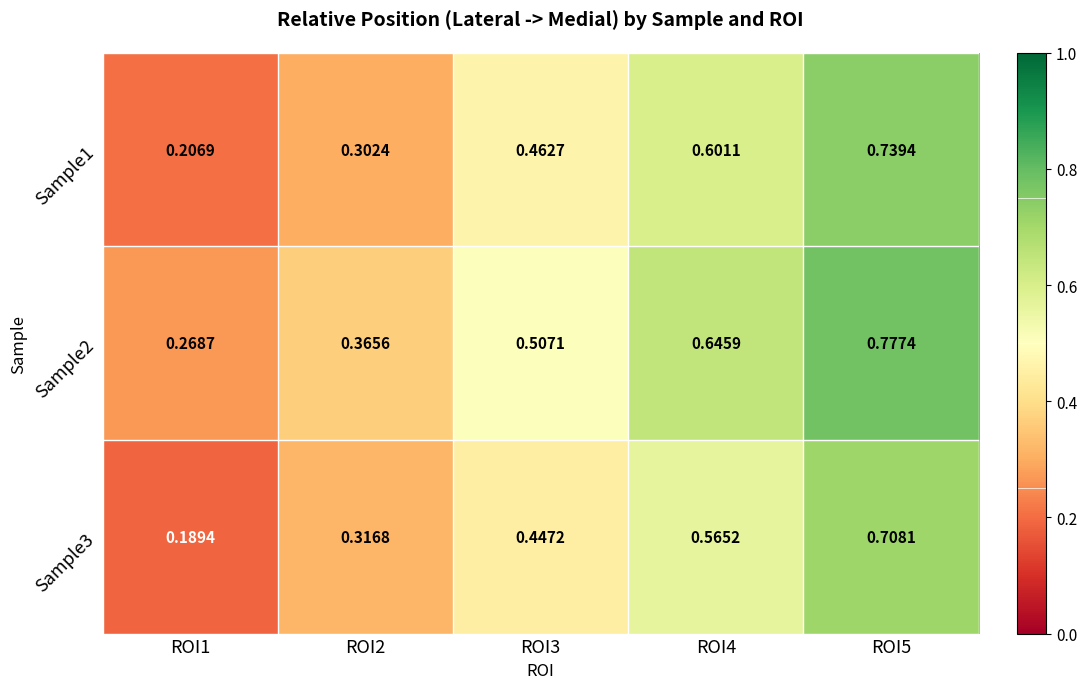

Rank the series by their maximum value, from highest to lowest.

Sample2, Sample1, Sample3